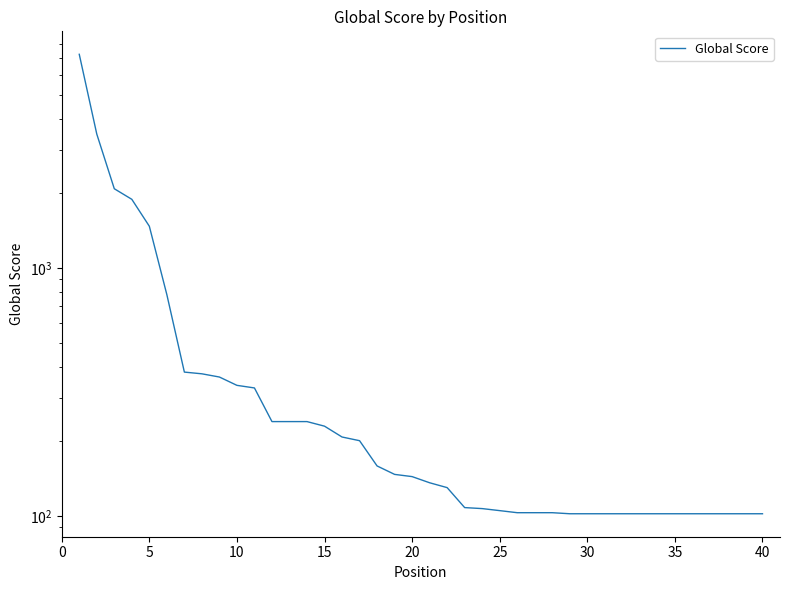

What is the average value?

567